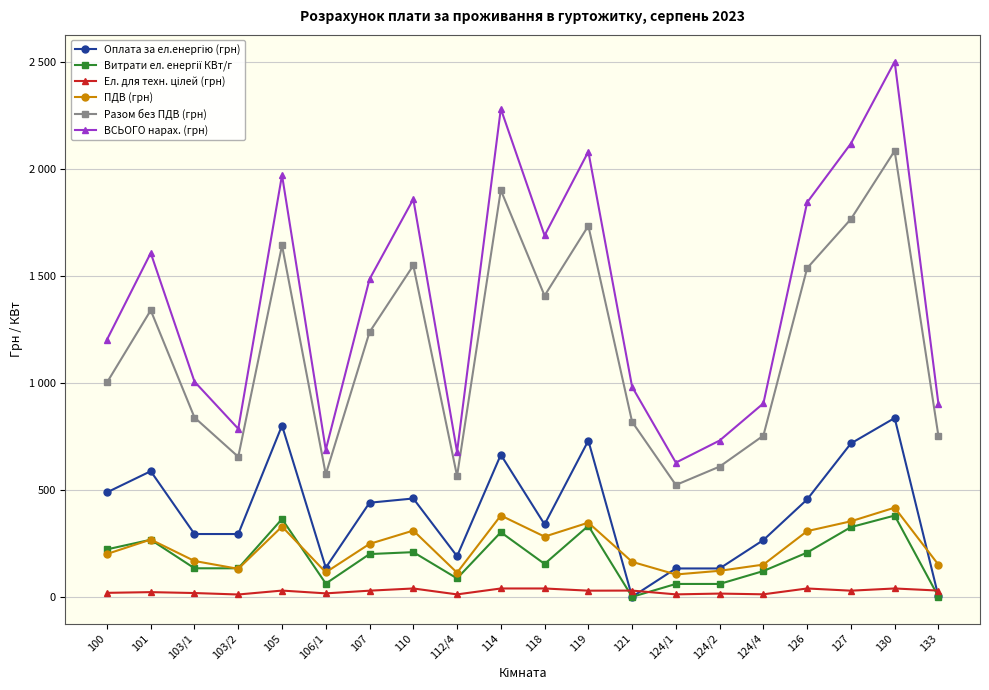

Is this an area chart (filled region under the line)?

No